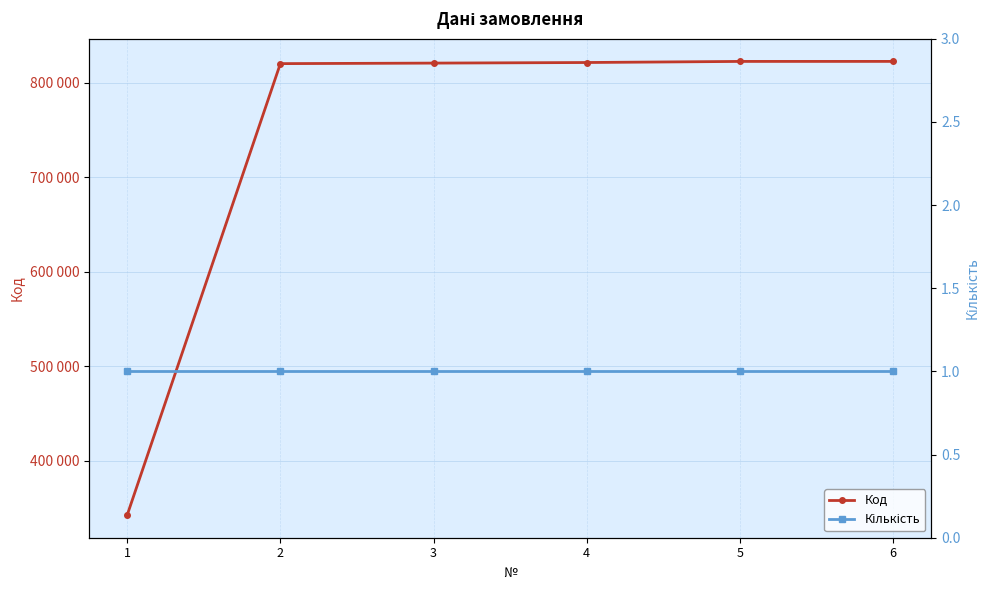

List the series in order of their peak value, highest first.

Код, Кількість